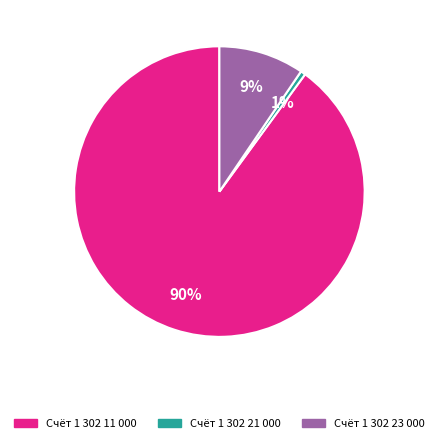

To the nearest percent, what is the difference between the largest and smallest slice percentages?

89%